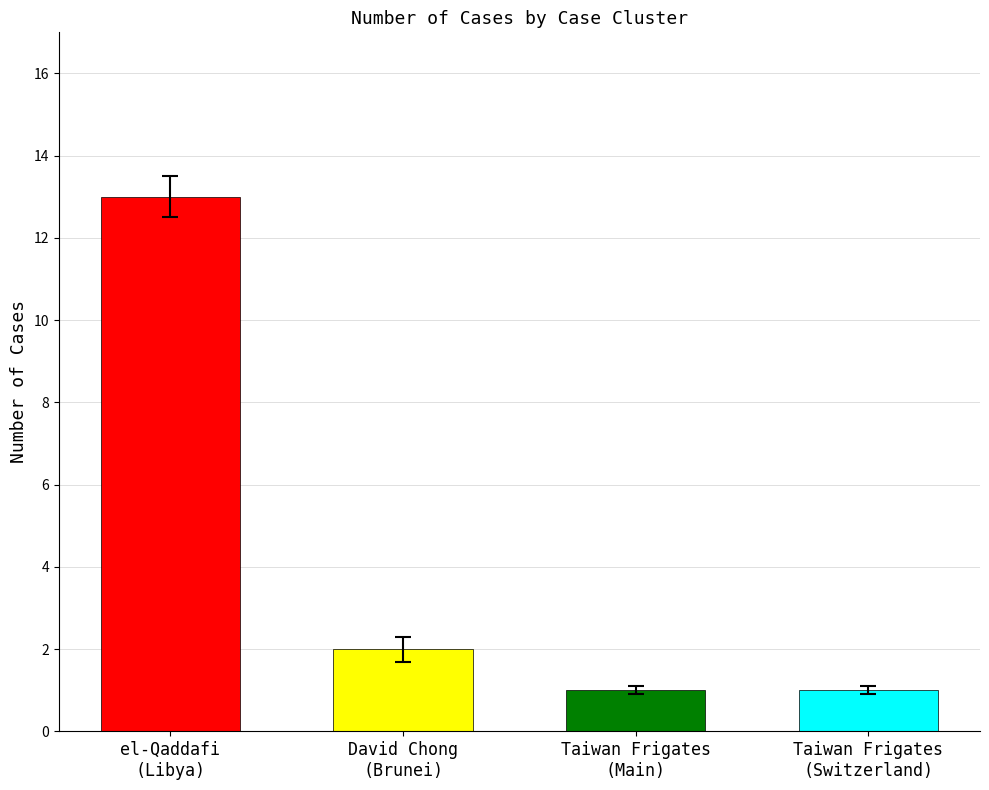

How many categories are shown in the chart?

4